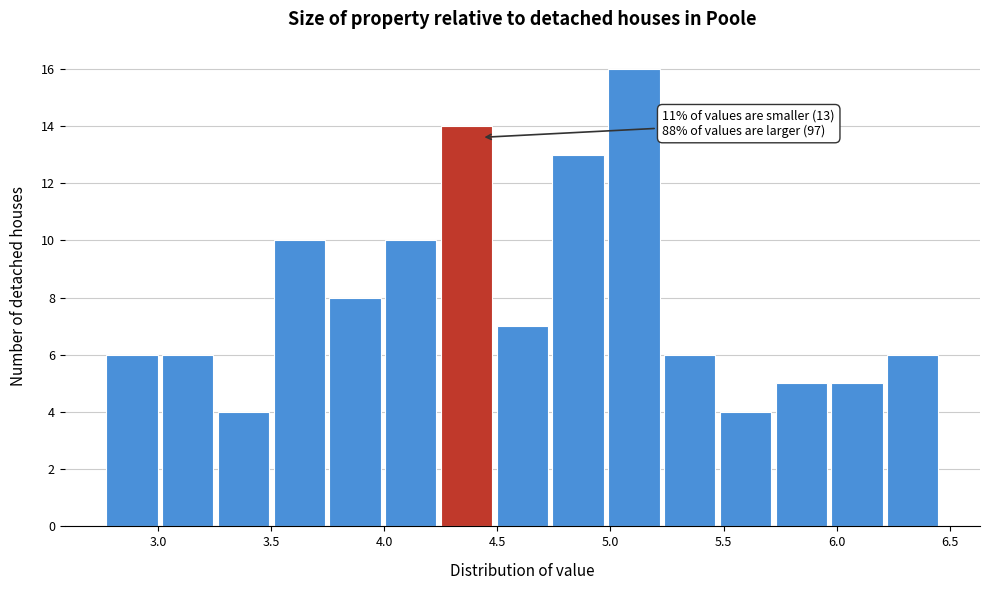

Which range on the x-axis has the tallest bar?

5.00 to 5.25